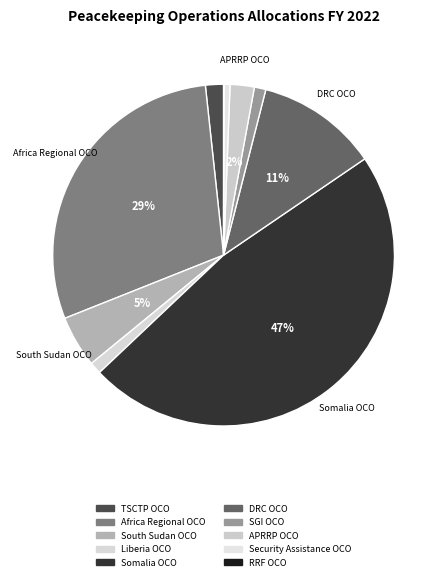

Is Liberia OCO the majority of the pie?

No